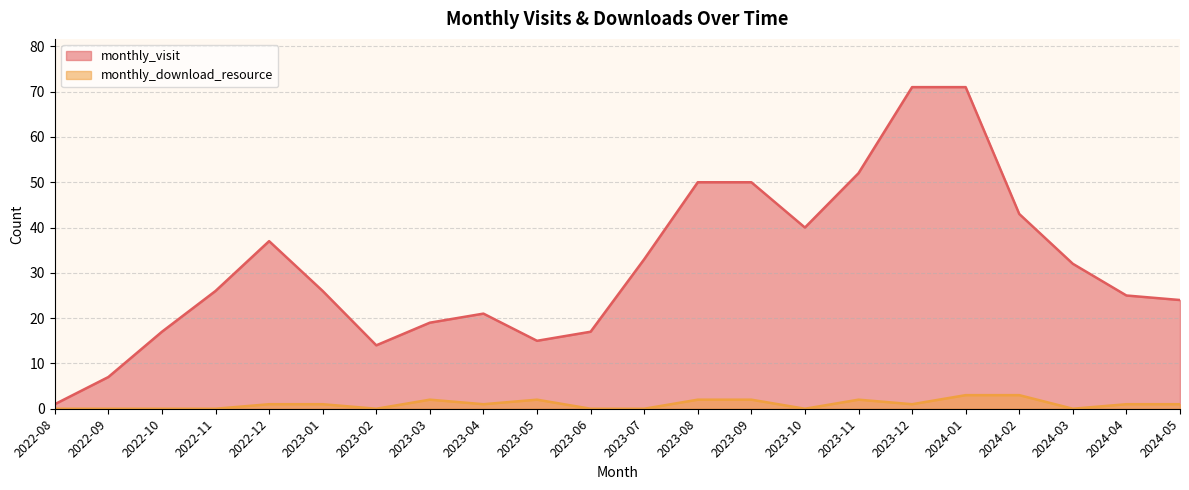

True or false: monthly_download_resource has a value of 4 at 2024-01.

False